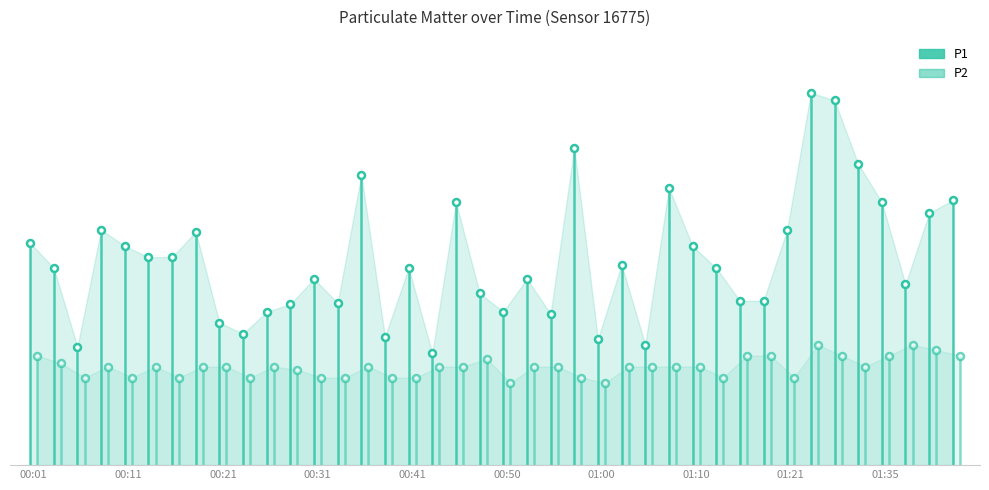

In P1, how many points are lower than both neighbors (excluding endpoints)?

10